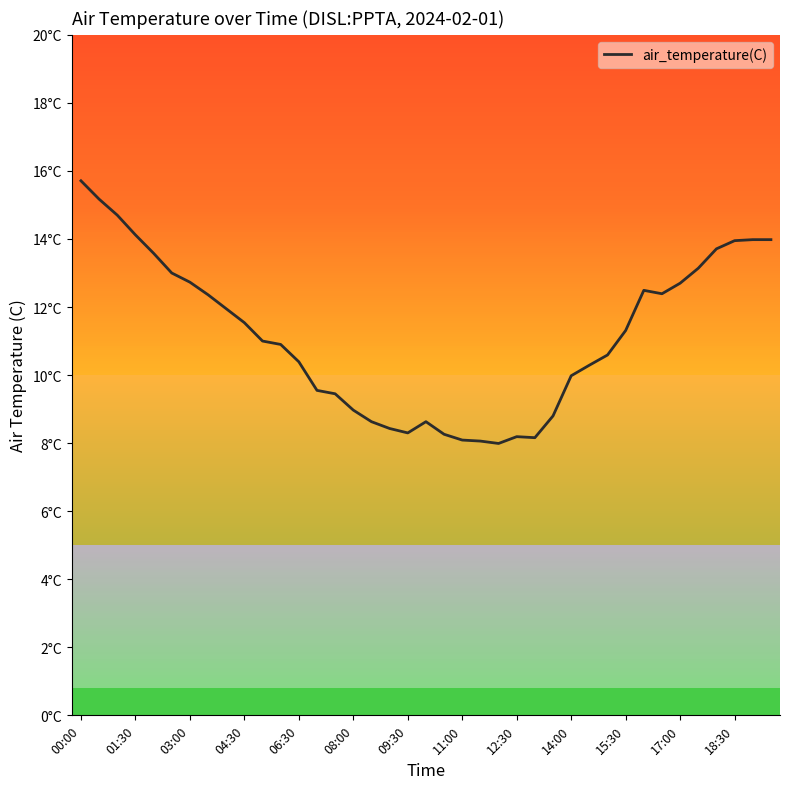

Is this an area chart (filled region under the line)?

No